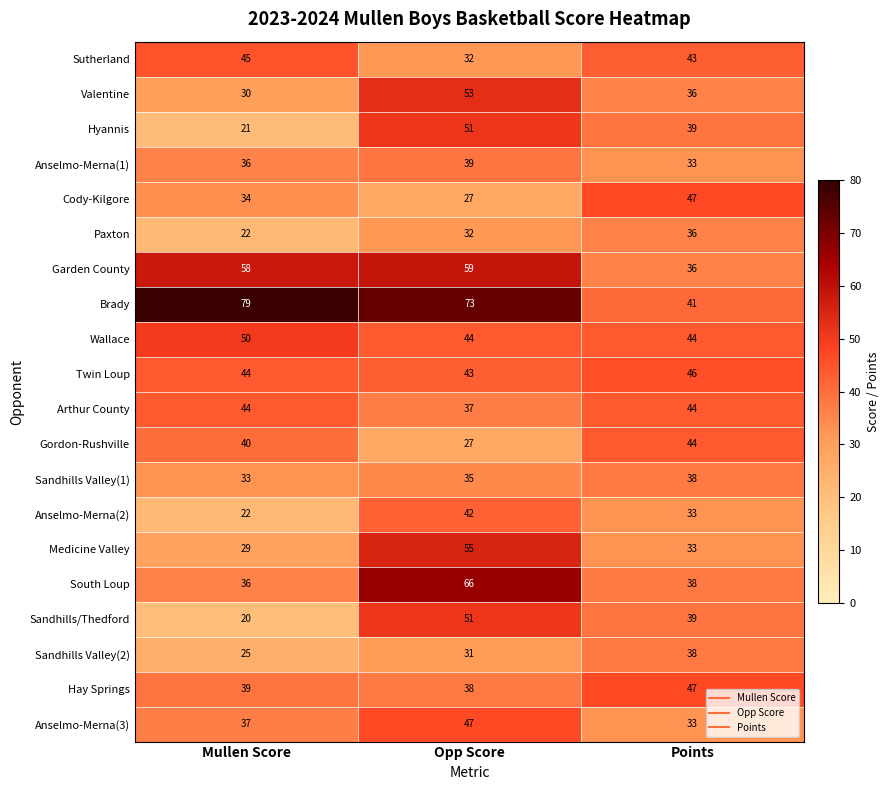

At how many categories does at least one series exceed 22?

3